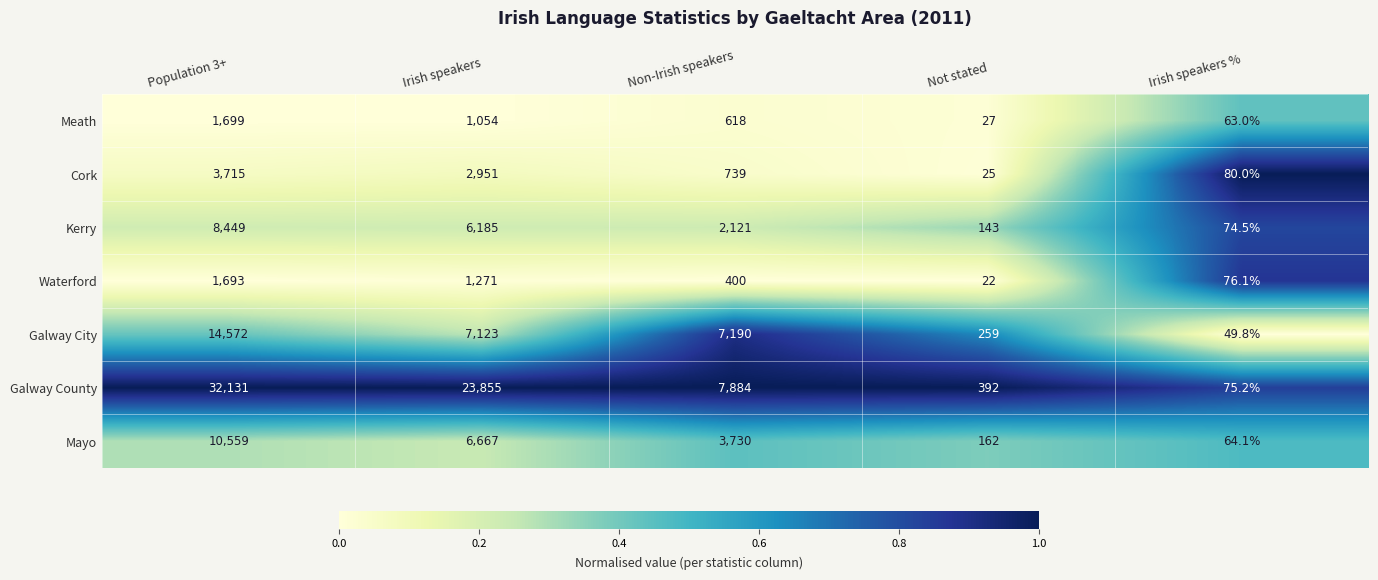

Is it true that Galway County equals 32131.0 at Population 3+?

True